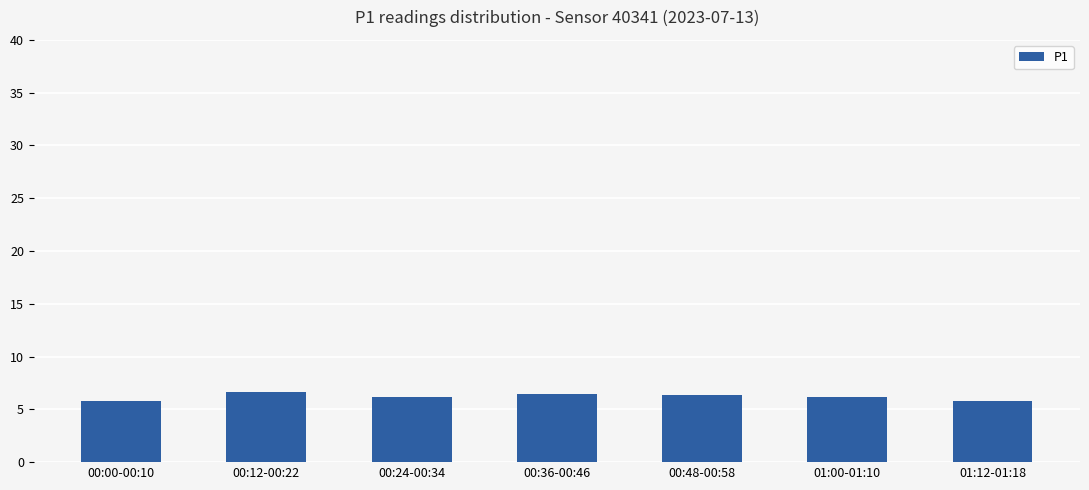

Reading left to right, what are all the values shown in this chart?

00:00-00:10=5.8	00:12-00:22=6.7	00:24-00:34=6.2	00:36-00:46=6.5	00:48-00:58=6.3	01:00-01:10=6.2	01:12-01:18=5.8